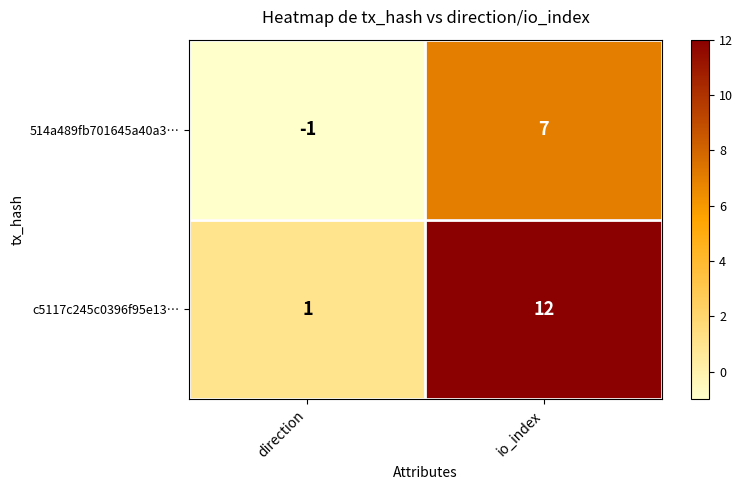

Reading left to right, transcribe all the data shown in this chart.

514a489fb701645a40a3…: -1	7
c5117c245c0396f95e13…: 1	12